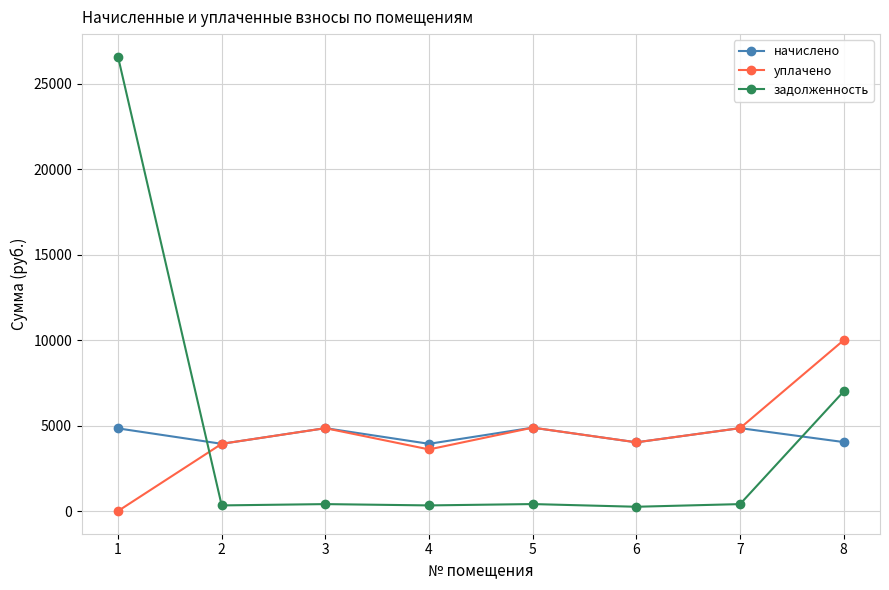

How many interior local peaks does the уплачено series have?

2